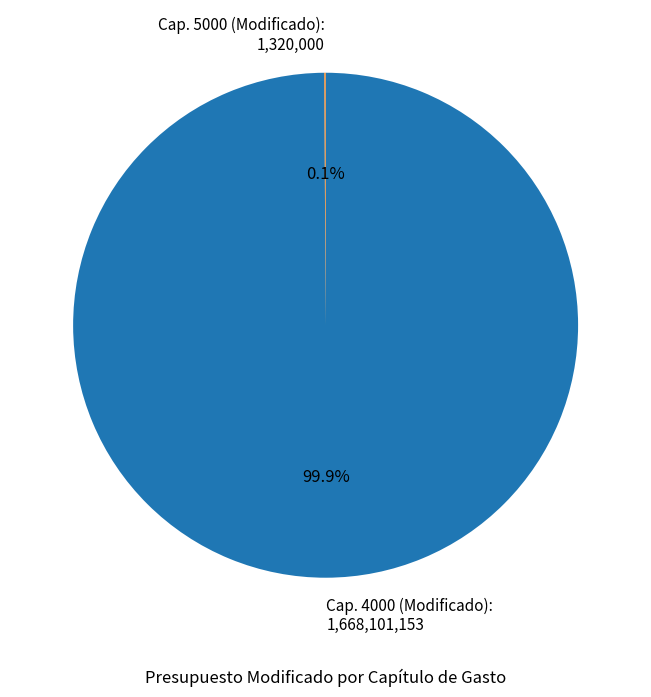

What is the majority slice?

Cap. 4000 (Modificado): 1,668,101,153